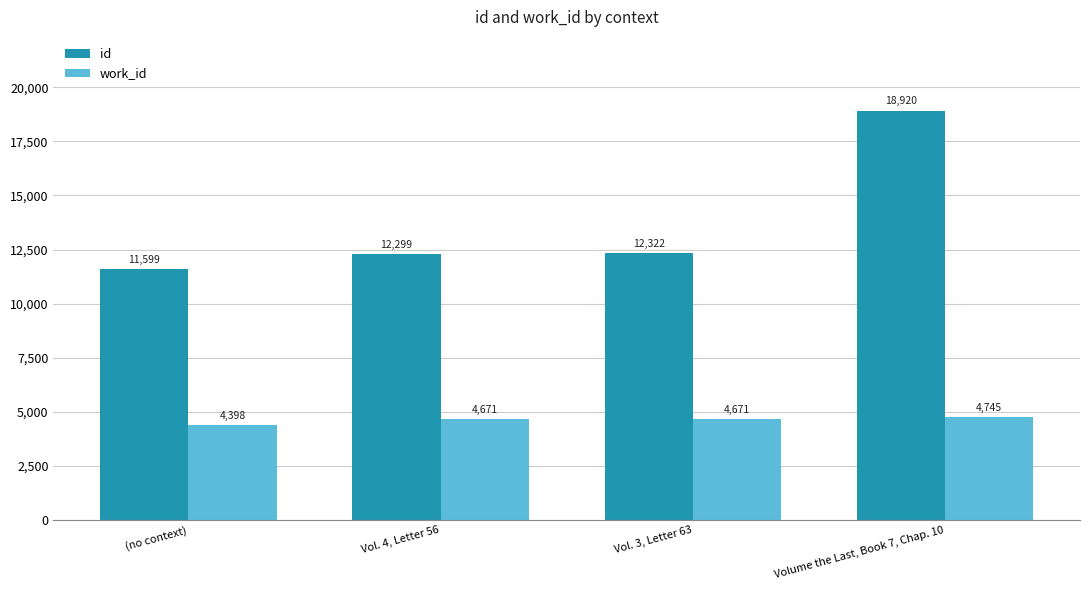

What is the total value across all series at (no context)?

15997